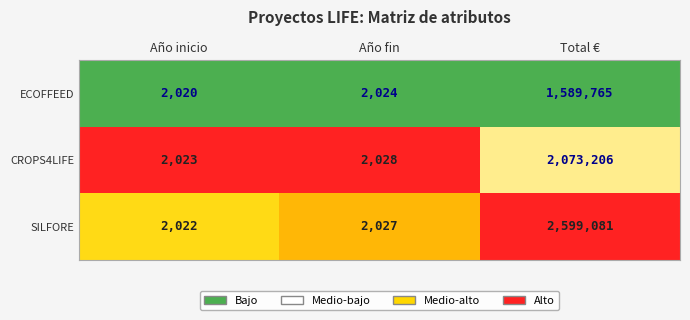

What is the difference between the maximum and minimum values in the ECOFFEED series?

1587745